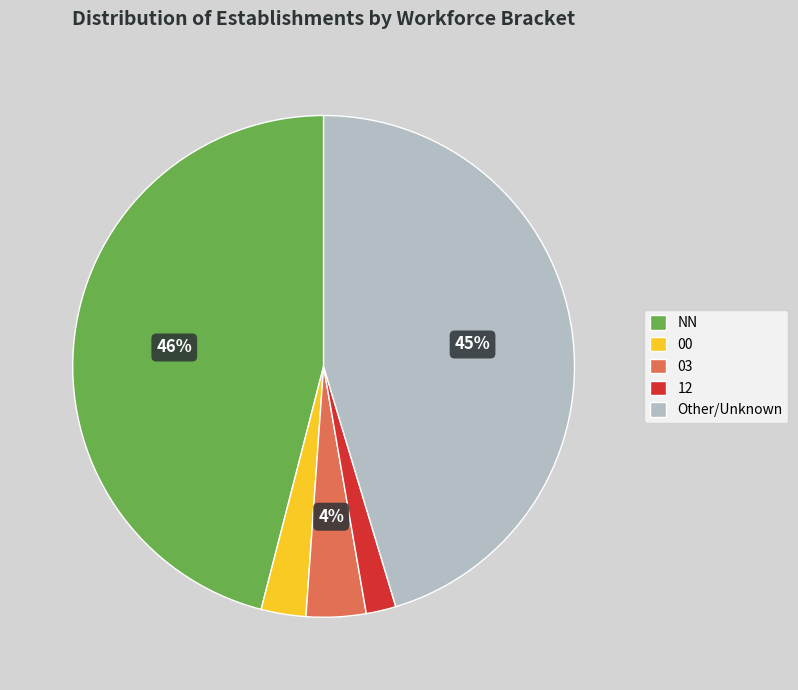

To the nearest percent, what is the average slice percentage?

20%